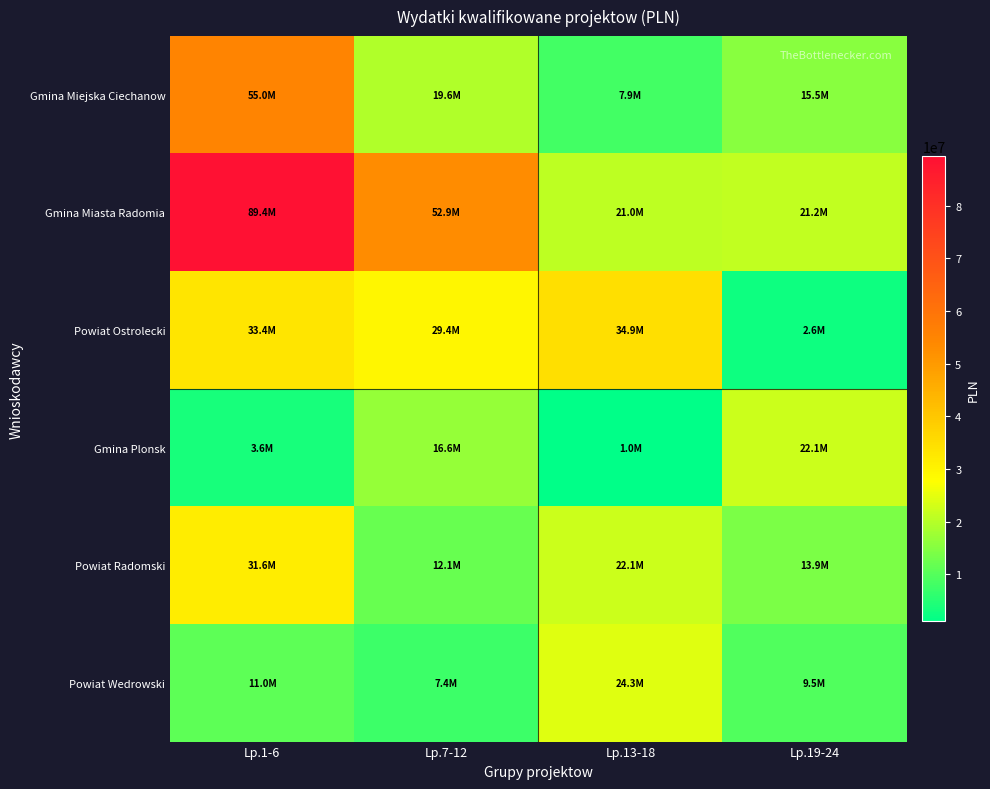

Which series changed the most between Lp.1-6 and Lp.13-18?

Gmina Miasta Radomia